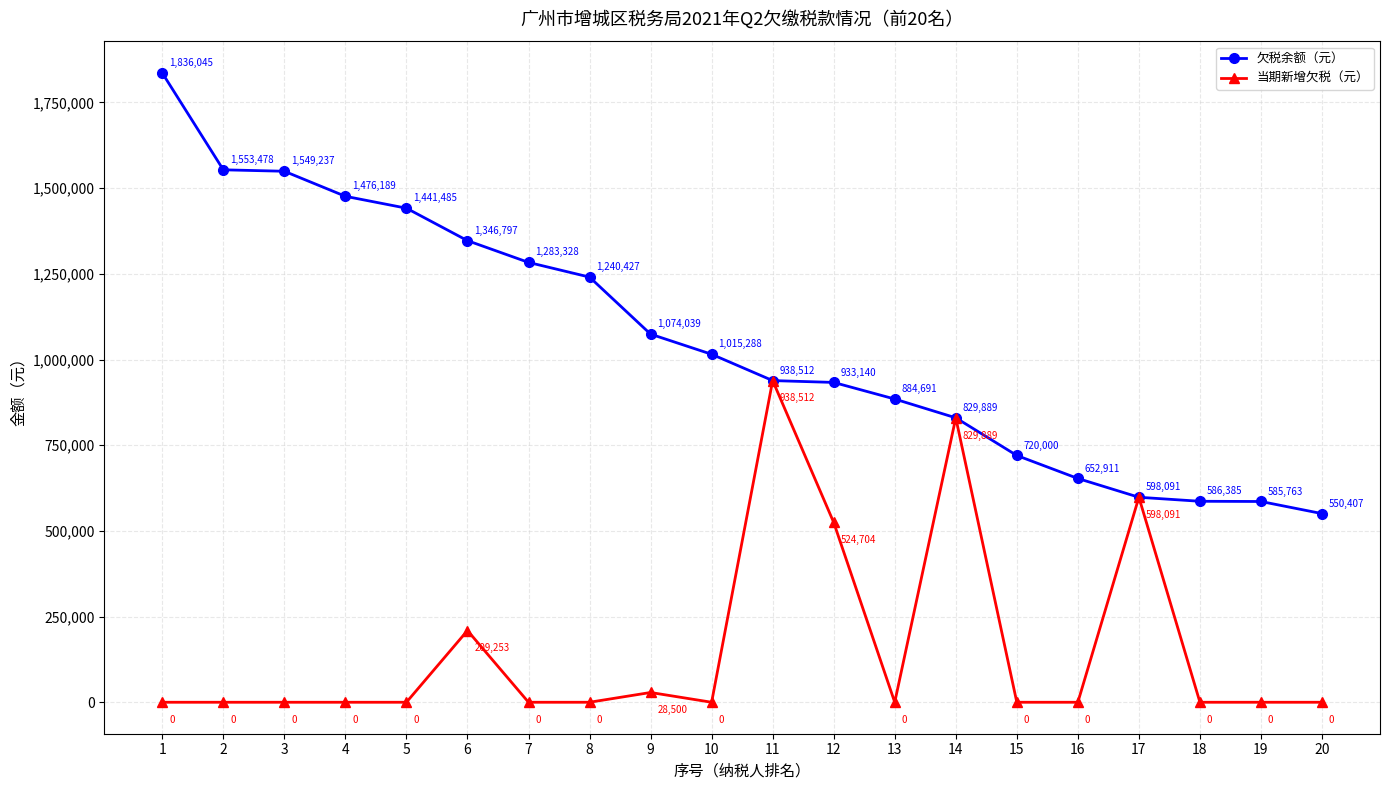

What is the sum of the 欠税余额（元） values at 4 and 17?

2074279.5